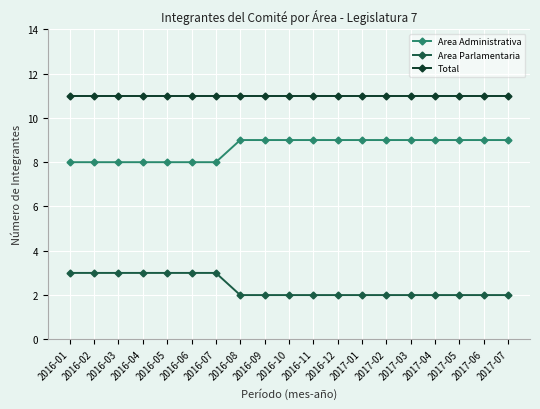

What is the highest value of the Area Parlamentaria series?

3